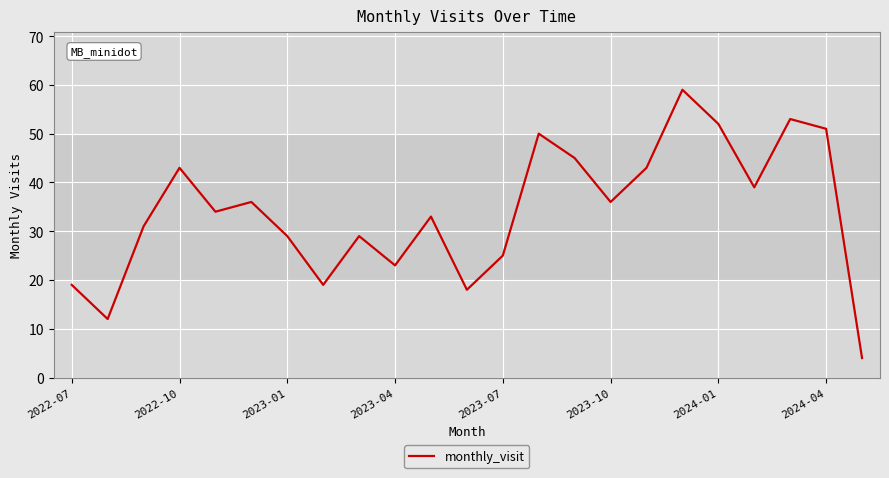

How many distinct data groups are displayed?

1